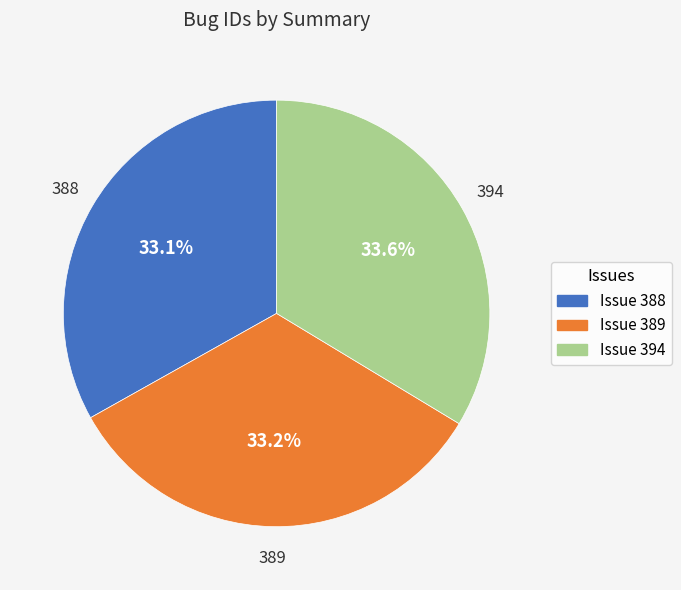

Is there any slice that represents more than half of the pie?

No